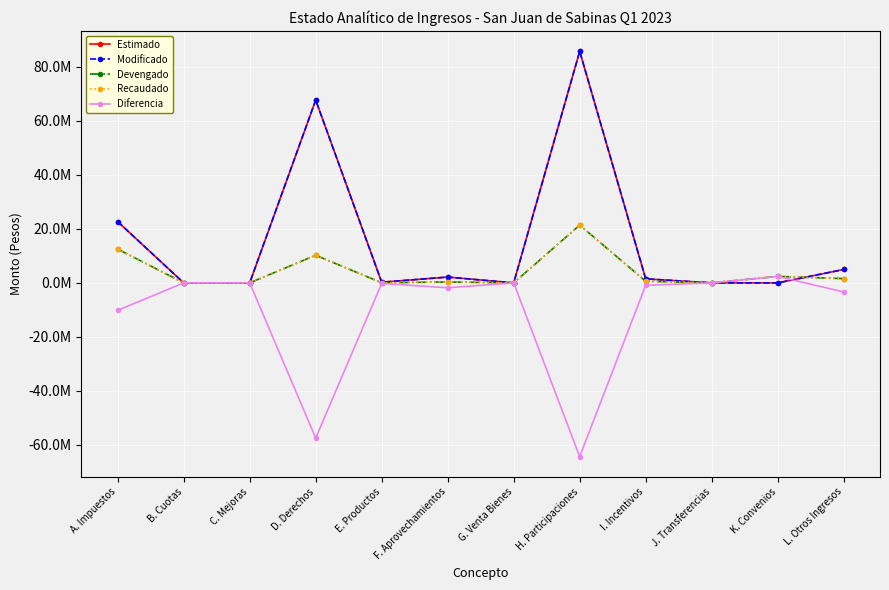

Does the chart have visible grid lines?

Yes